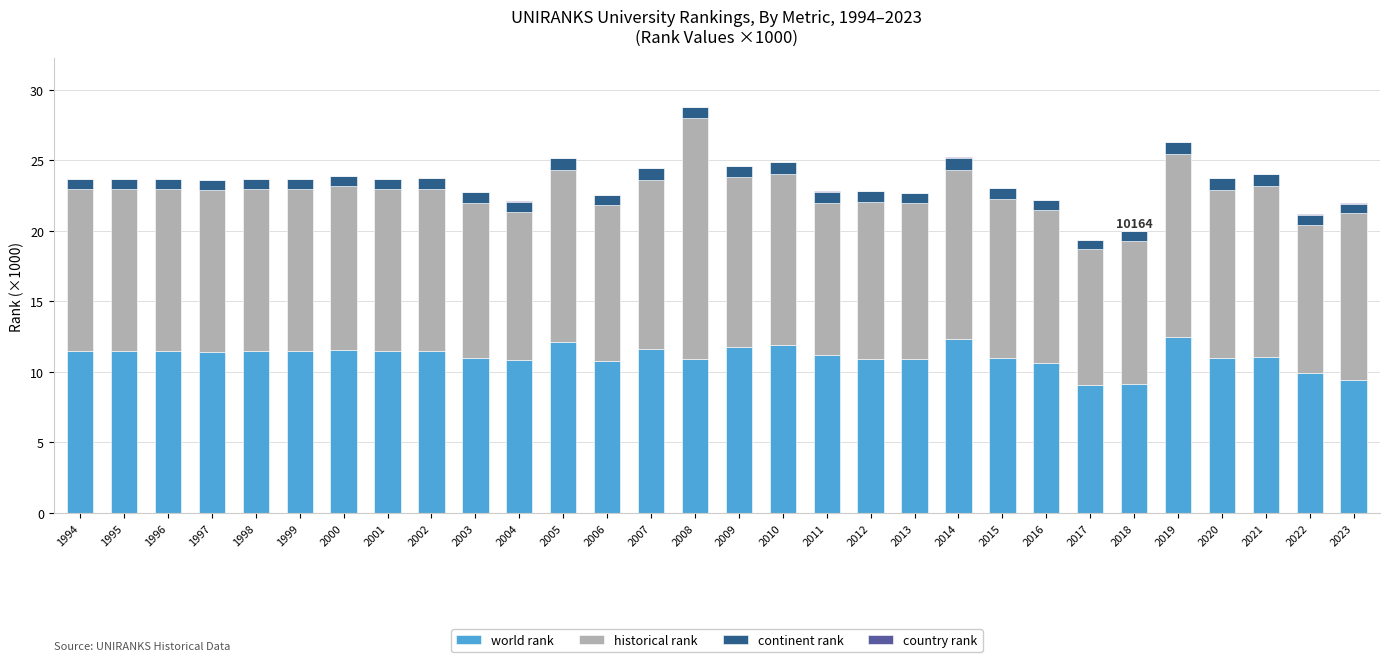

What is the highest value of the world rank series?

12.5